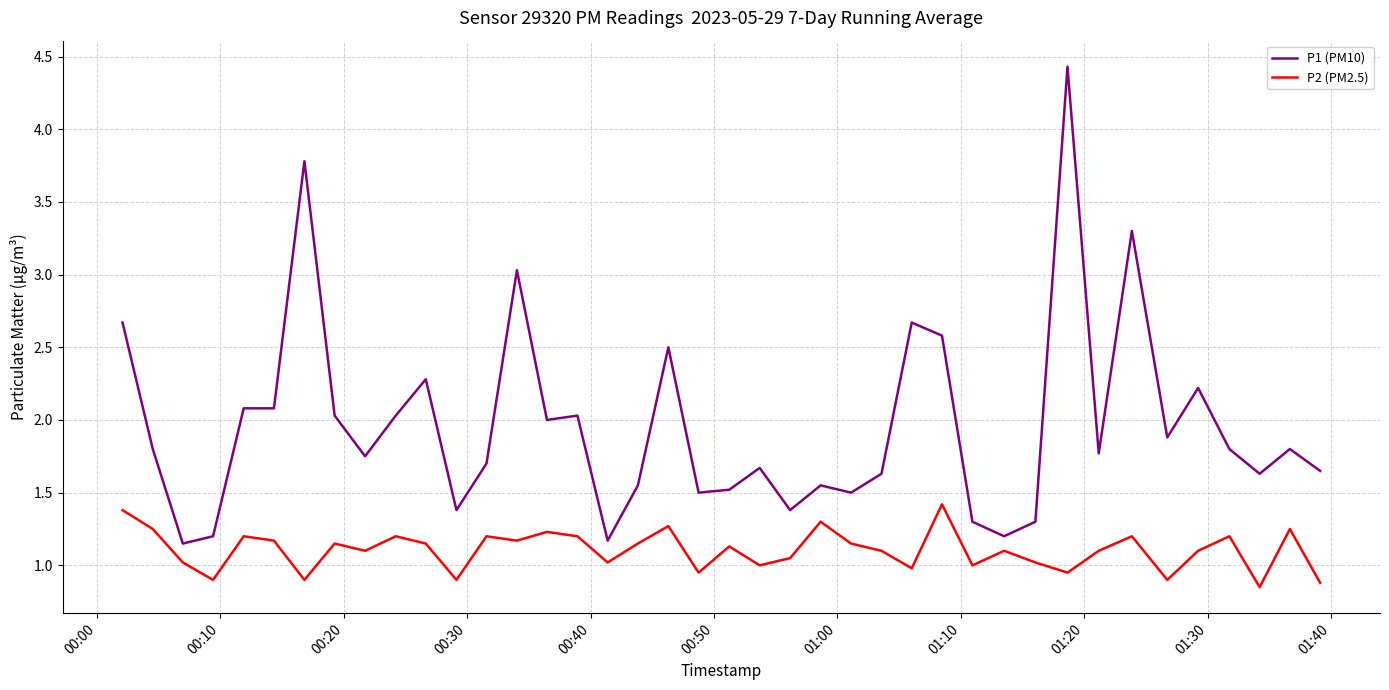

True or false: P2 (PM2.5) and P1 (PM10) intersect in this chart.

False